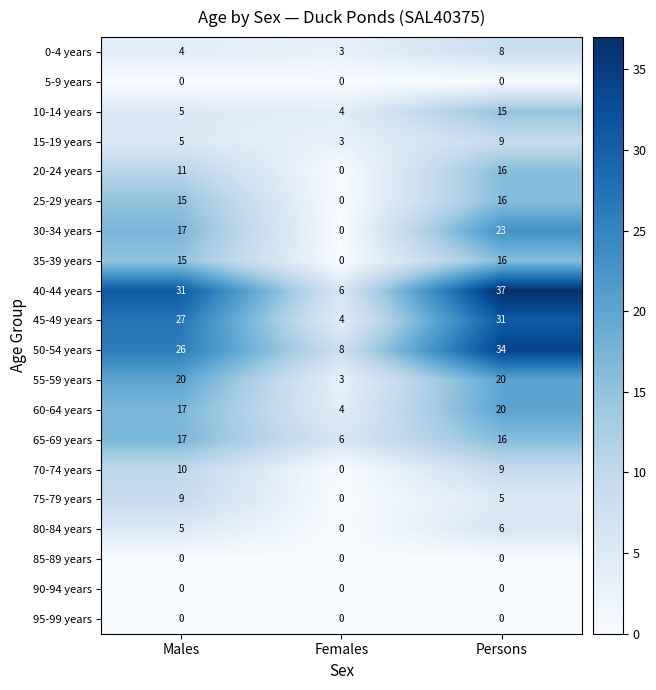

What is the sum of the 80-84 years values at Males and Females?

5